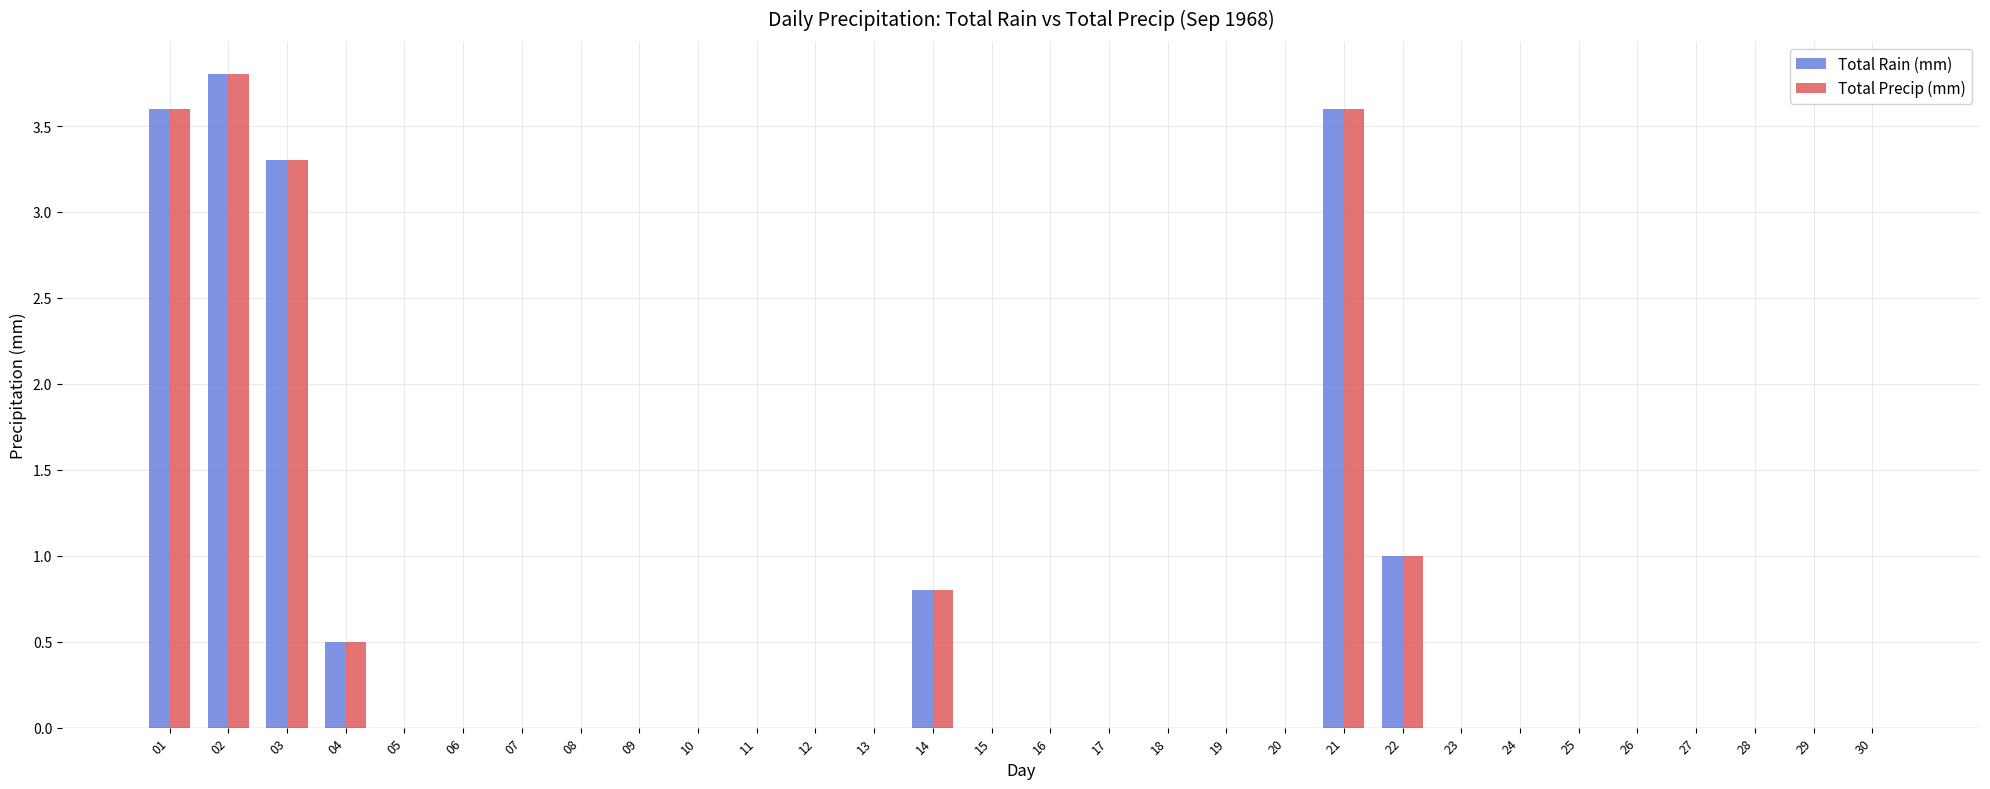

What is the sum of the Total Precip (mm) values at 04 and 29?

0.5